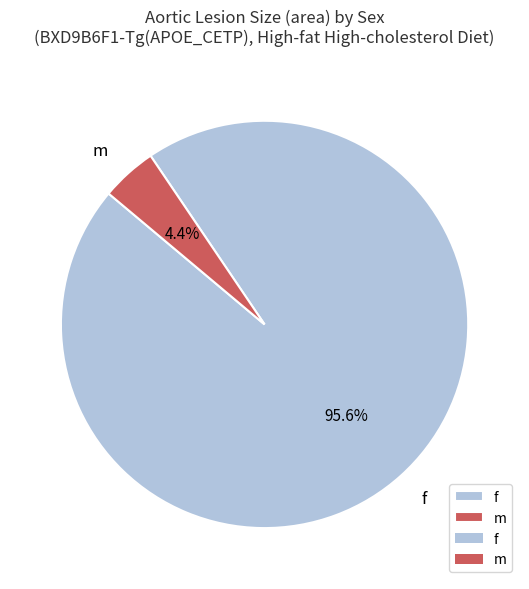

How many segments does this pie chart have?

2